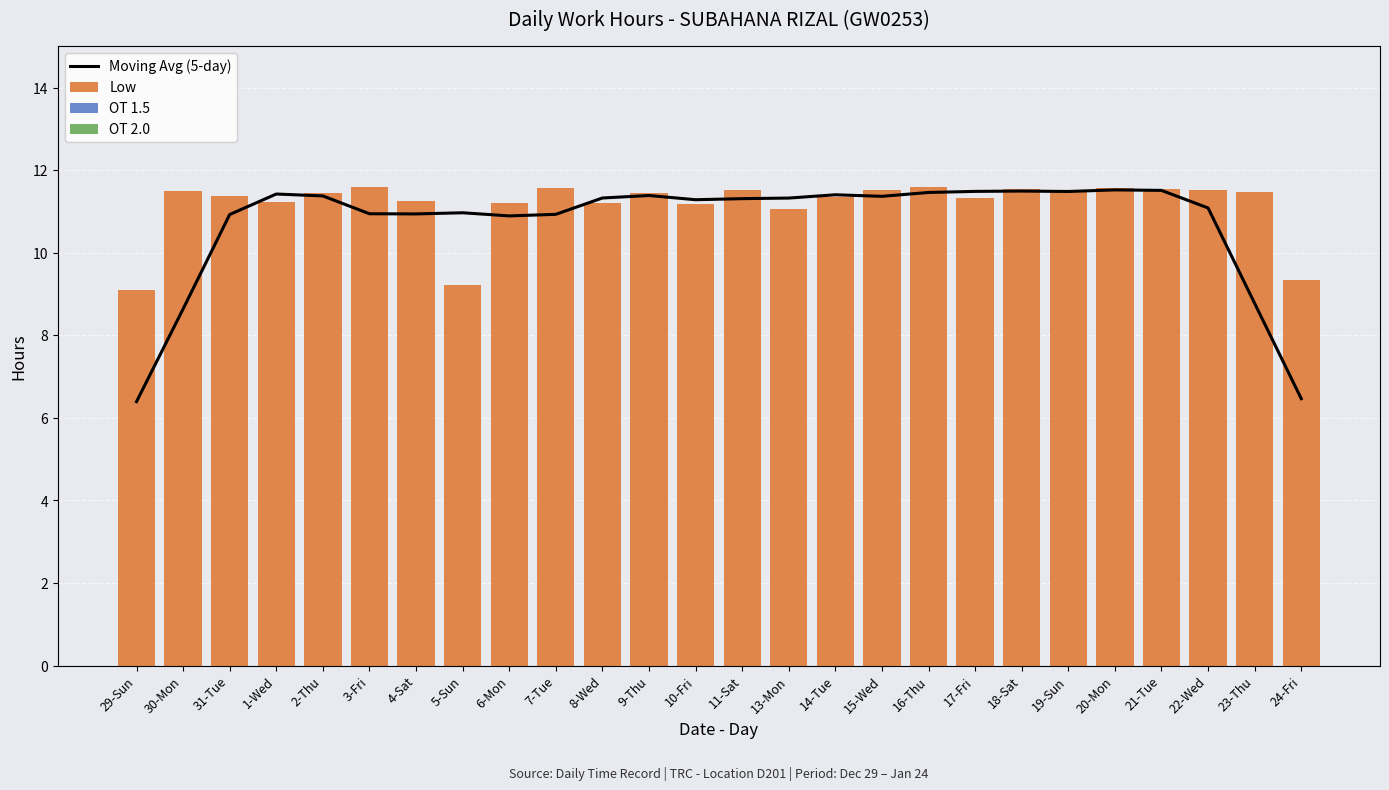

At which category is the sum across all series the highest?

20-Mon